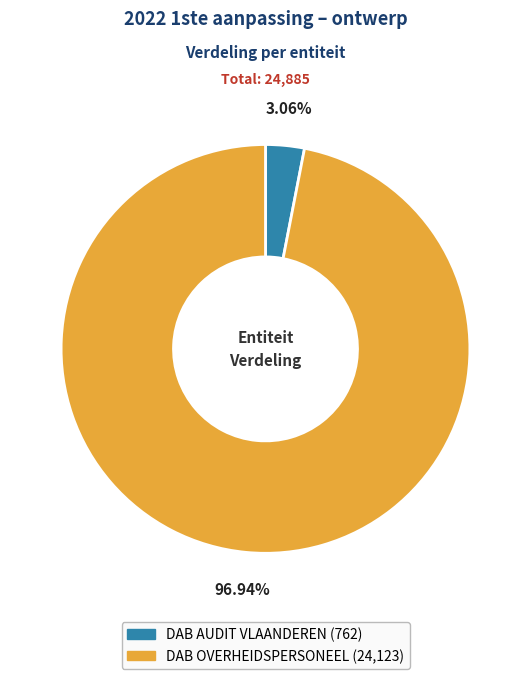

To the nearest percent, what percentage of the pie is DAB AUDIT VLAANDEREN?

3%